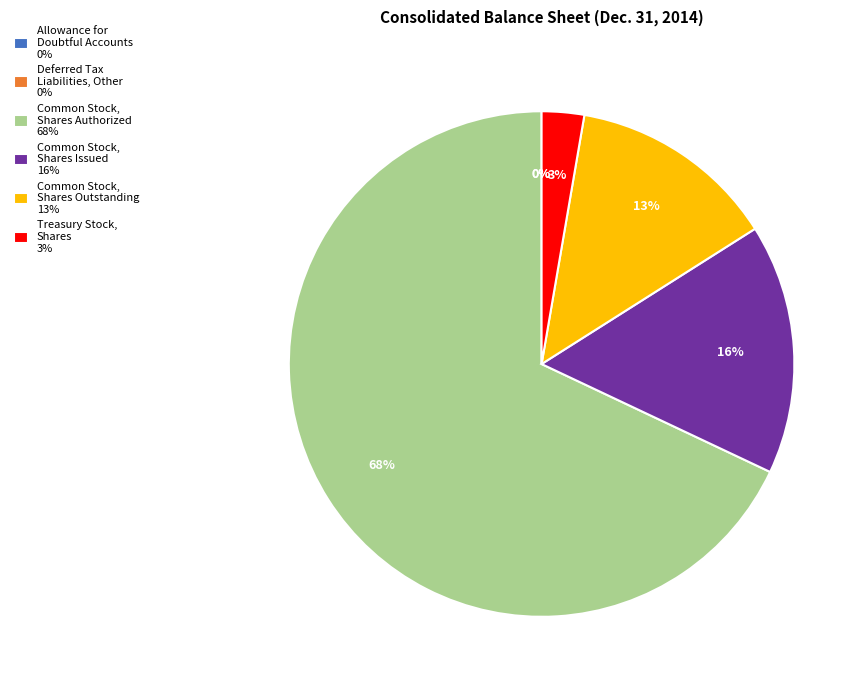

Which category has the biggest portion of the pie?

Common Stock, Shares Authorized